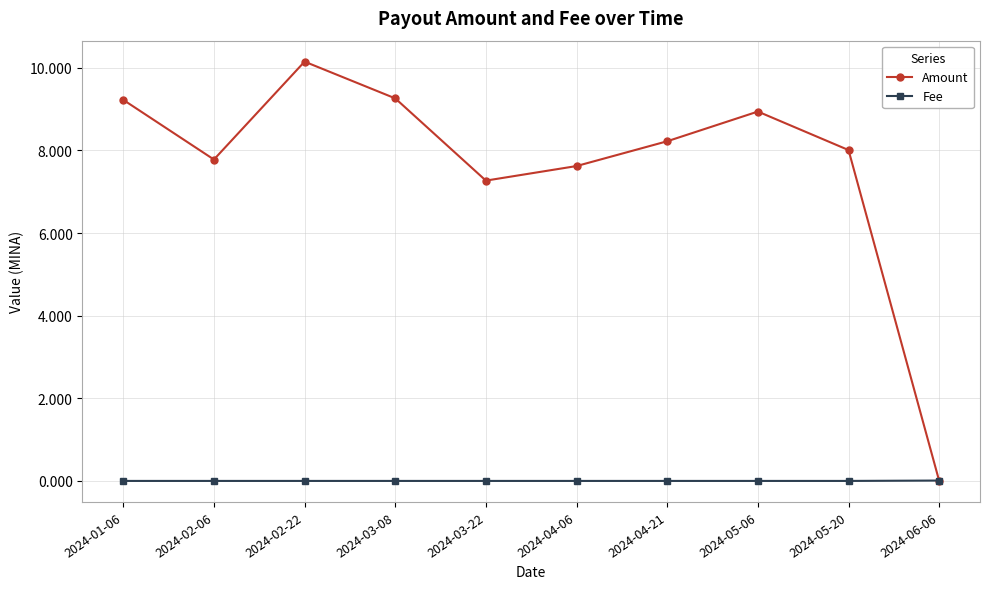

Which series ends up on top after the final intersection of Fee and Amount?

Fee